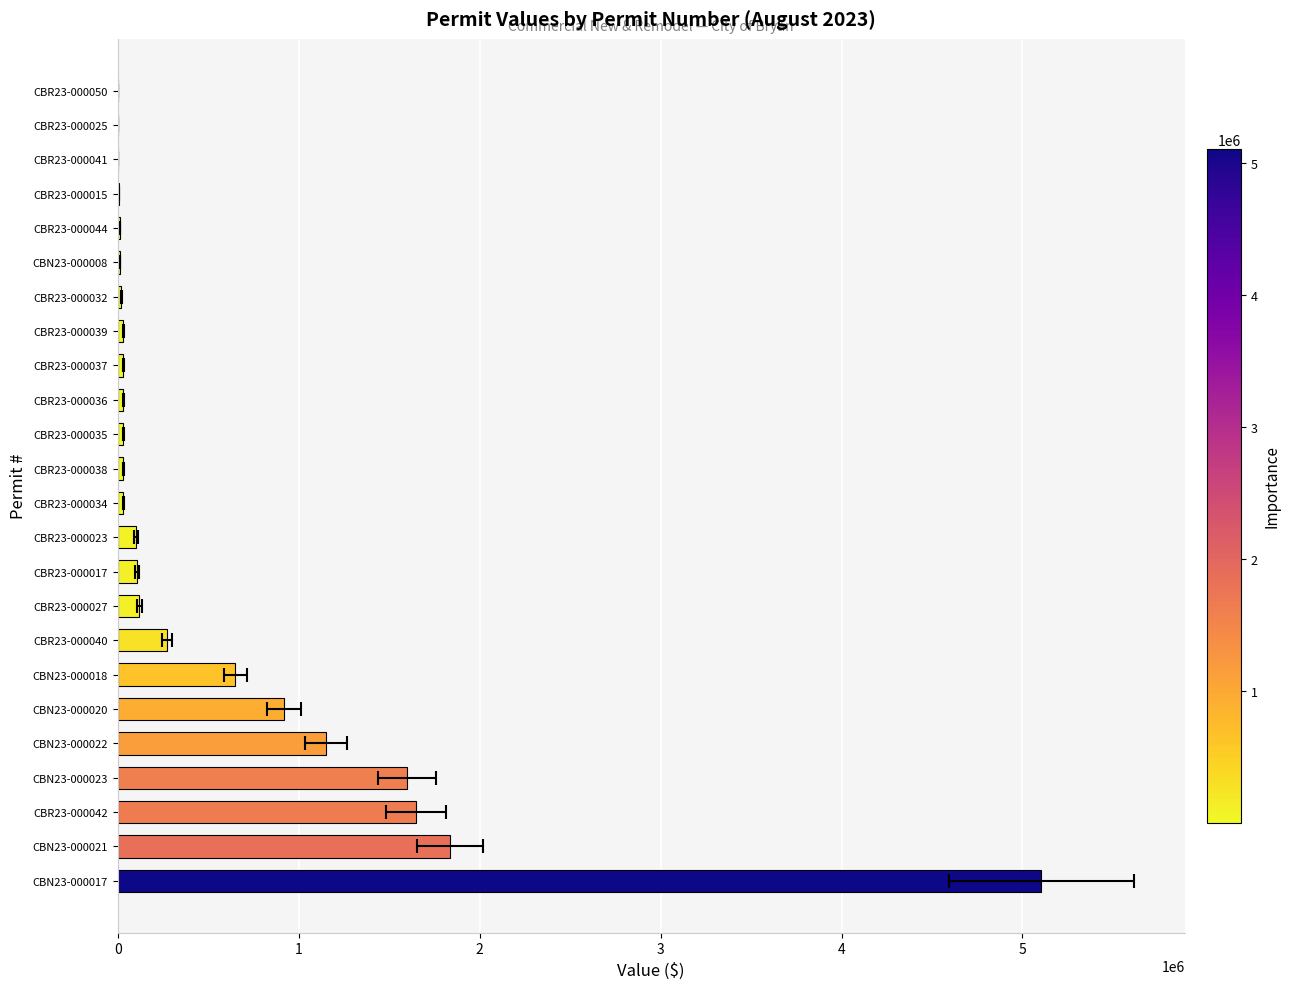

How many categories are shown in the chart?

24